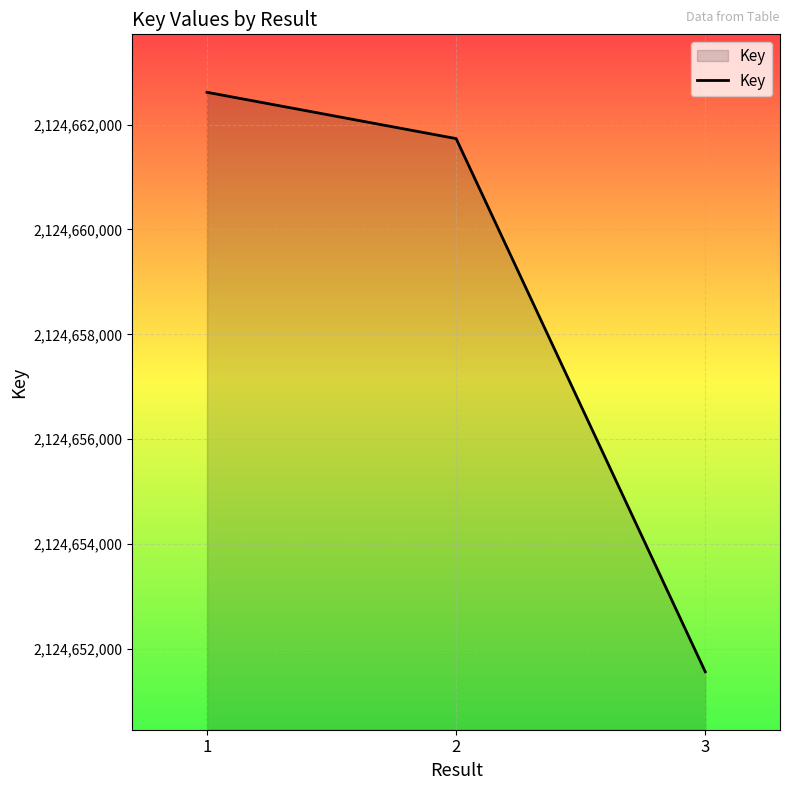

Rank the categories by value from lowest to highest.

3, 2, 1